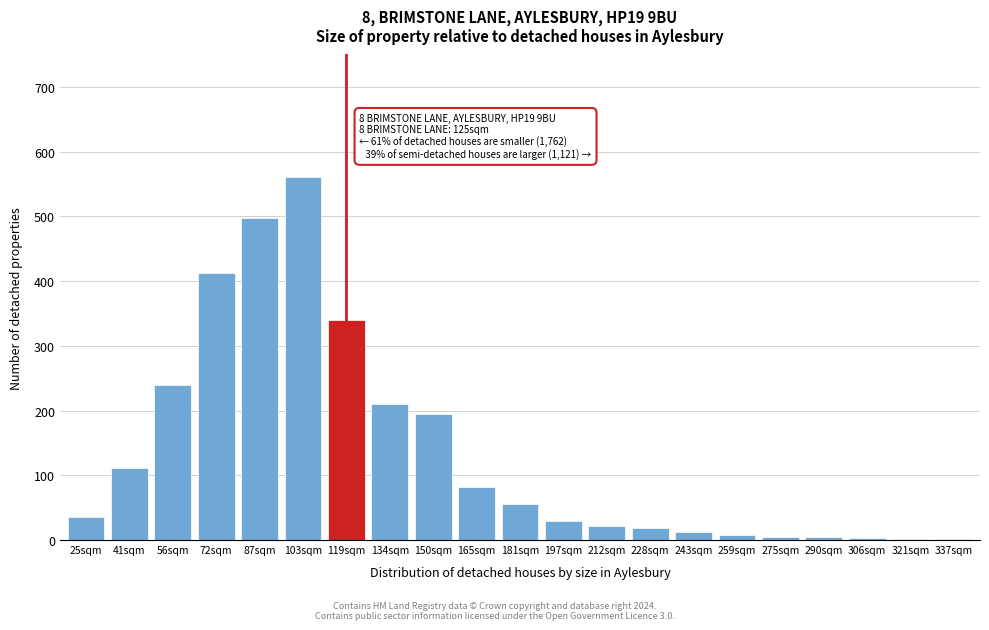

Where is the data nearest to the value 280?

56sqm